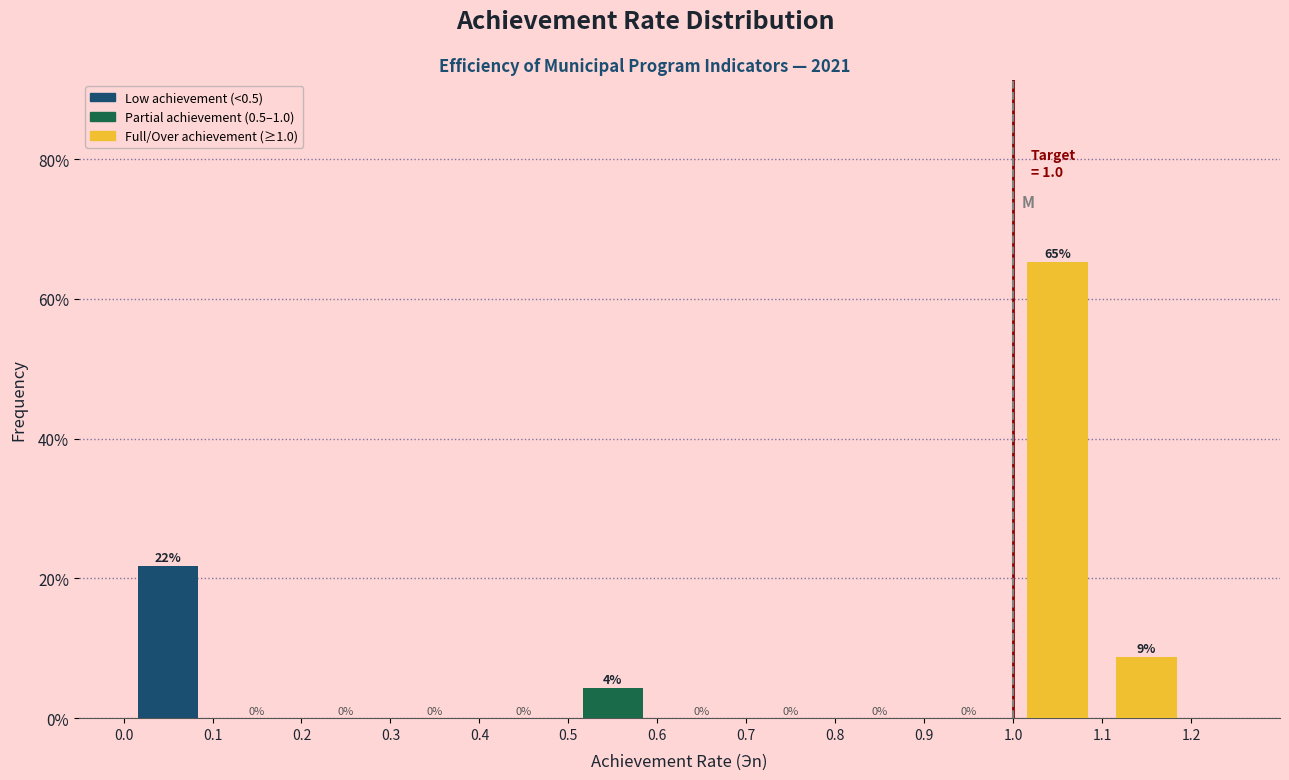

Over which range of the x-axis is the bar tallest?

1.0 to 1.1